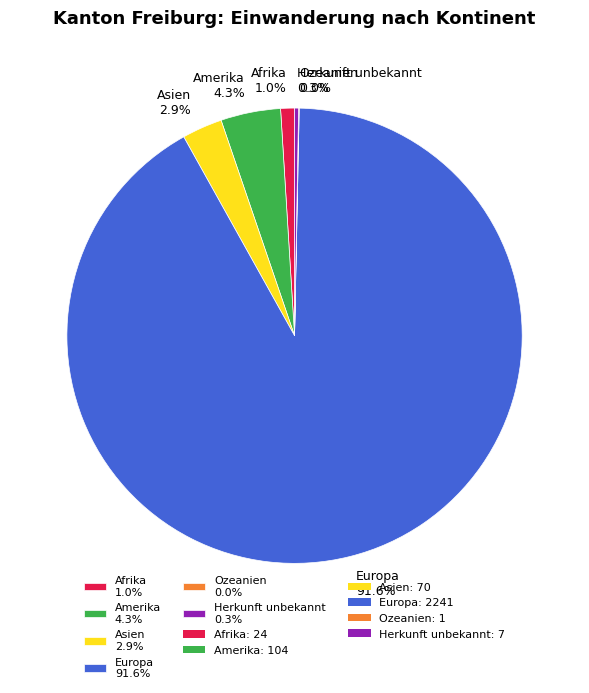

Which slice represents more than half of the pie?

Europa